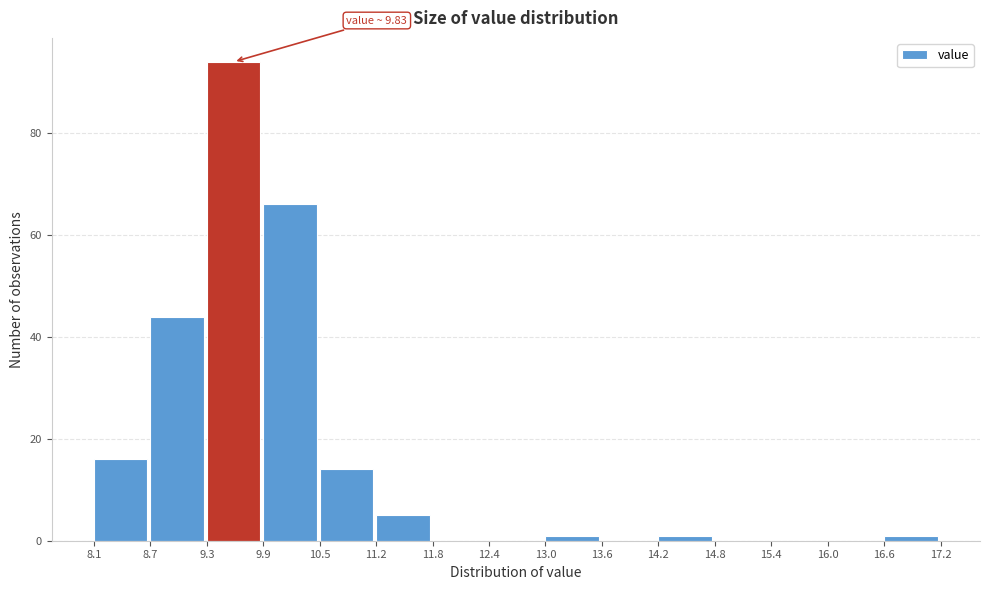

Over which range of the x-axis is the bar tallest?

9.3 to 9.9